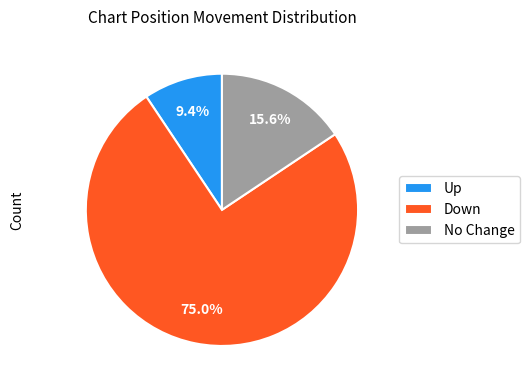

Count the number of slices in the pie.

3